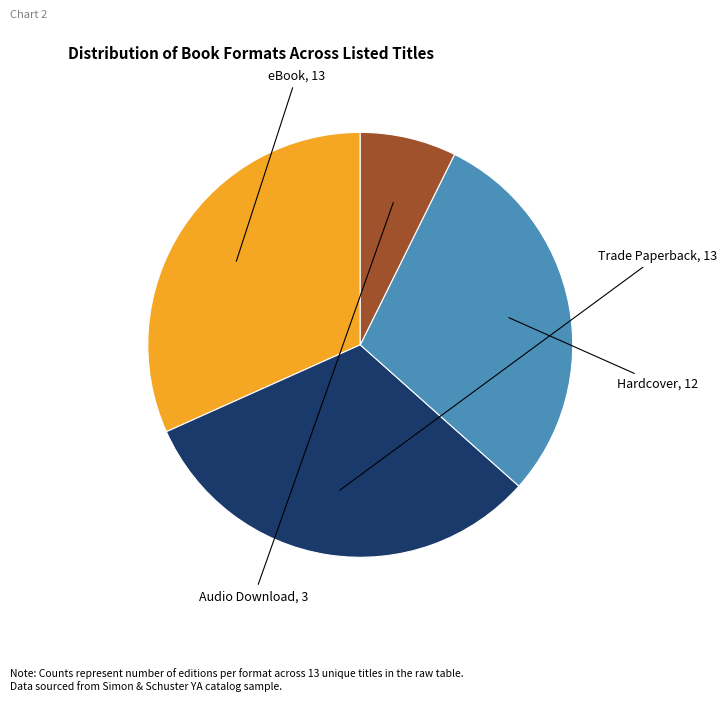

Is there a majority slice in this chart?

No